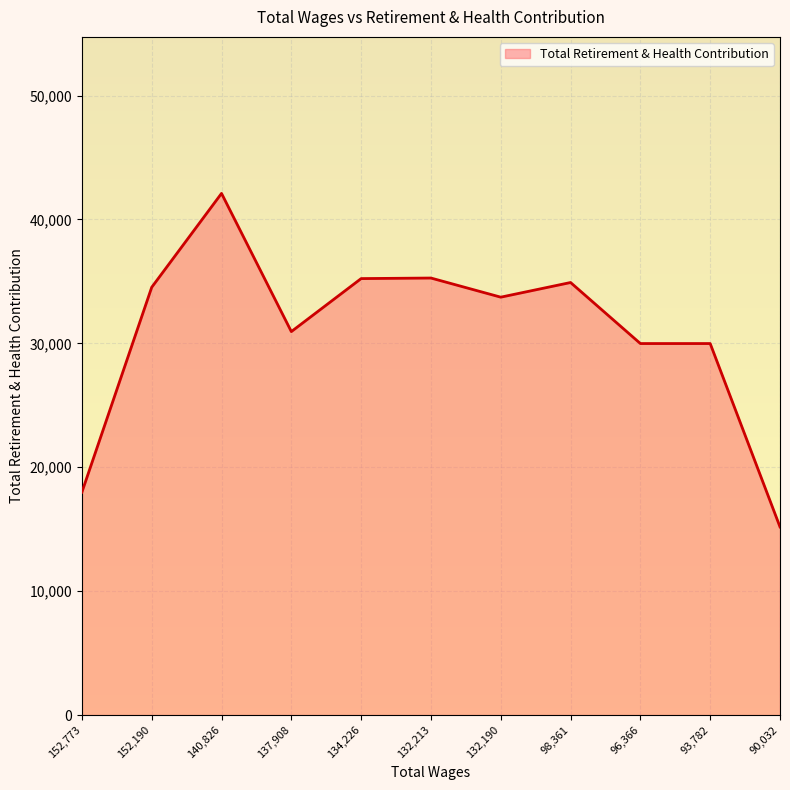

What is the change in value from 96,366 to 90,032?

-14799